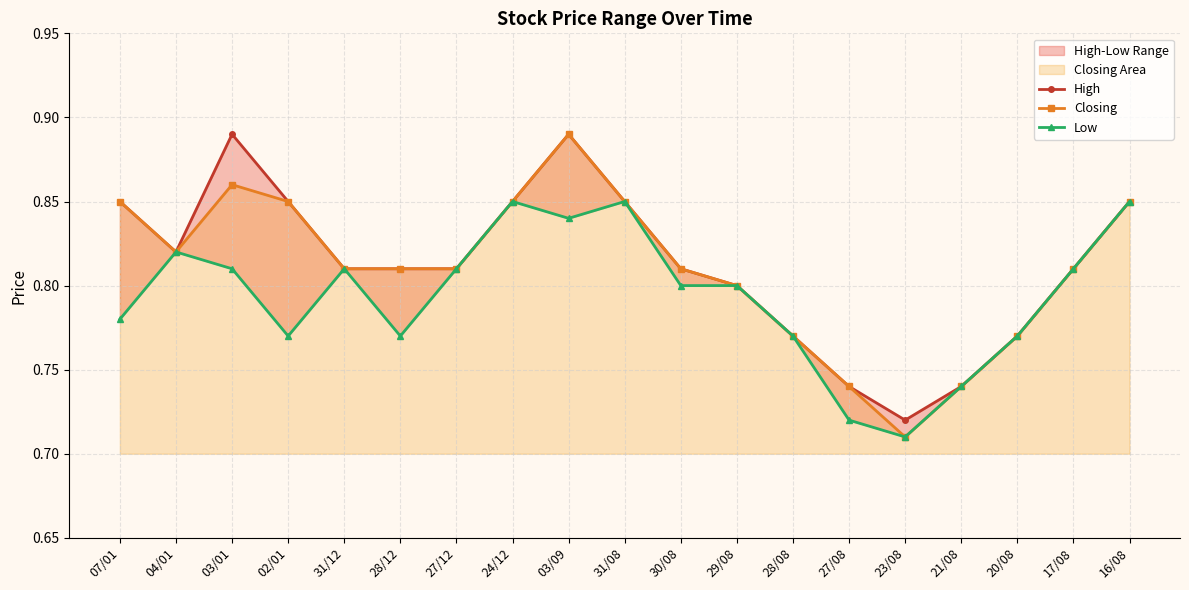

What is the minimum value shown in the chart?

0.7